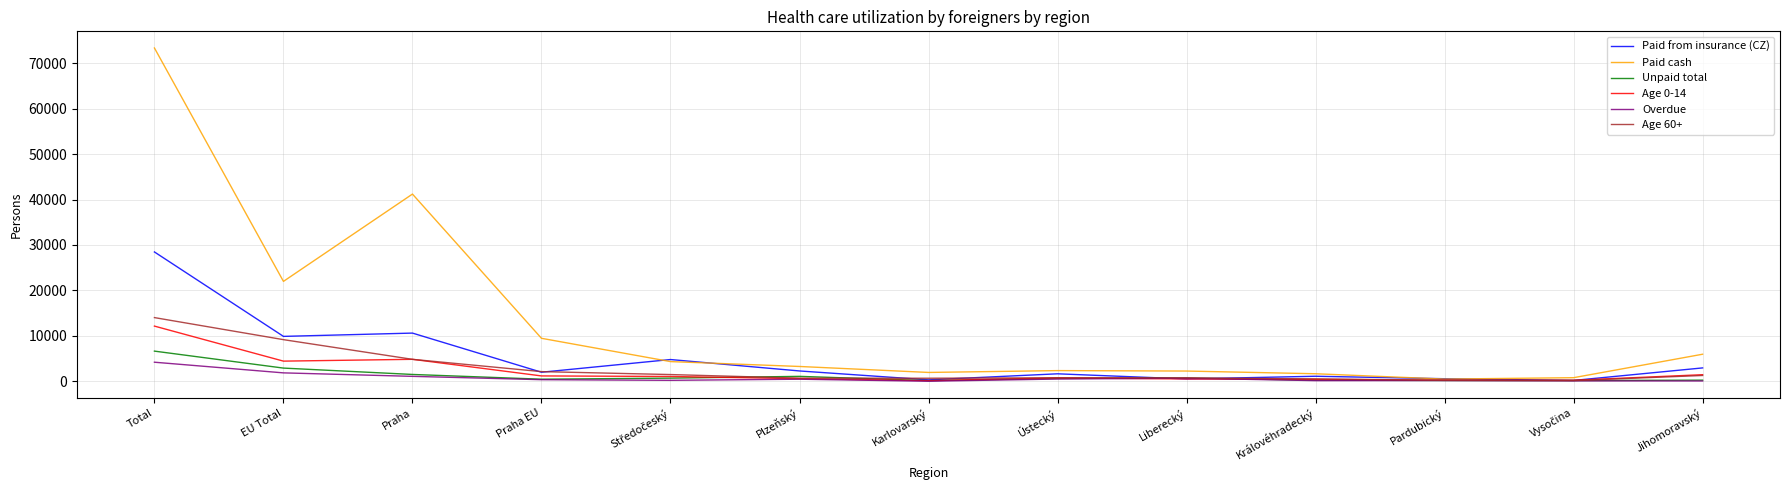

List the series in order of their peak value, lowest first.

Overdue, Unpaid total, Age 0-14, Age 60+, Paid from insurance (CZ), Paid cash